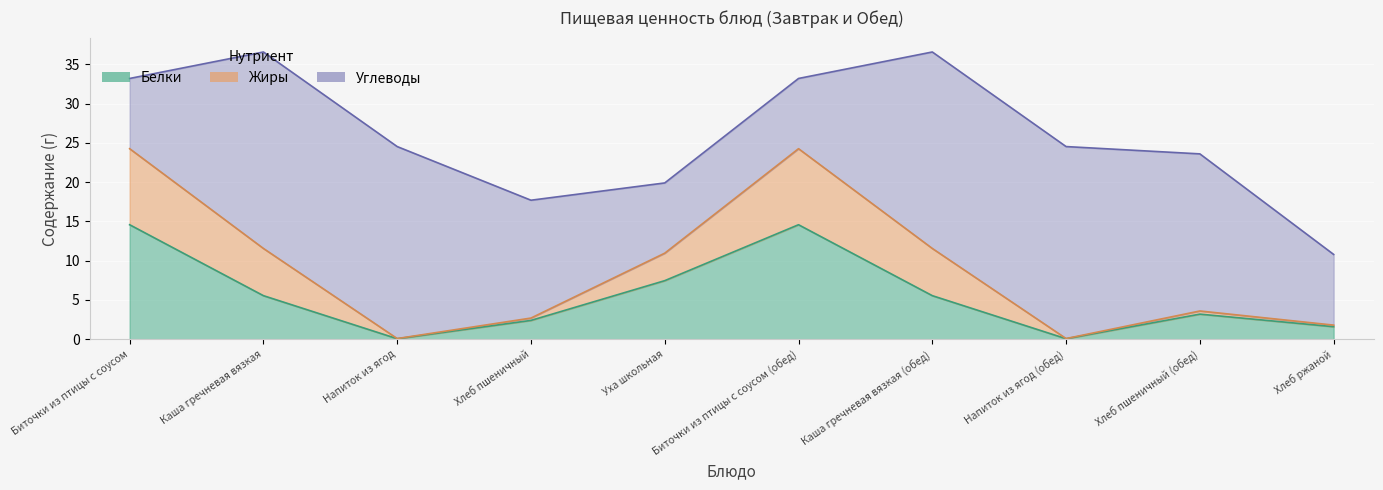

Reading right to left, what are all the values shown in this chart?

Белки: Хлеб ржаной=1.6	Хлеб пшеничный (обед)=3.2	Напиток из ягод (обед)=0.1	Каша гречневая вязкая (обед)=5.5	Биточки из птицы с соусом (обед)=14.6	Уха школьная=7.5	Хлеб пшеничный=2.4	Напиток из ягод=0.1	Каша гречневая вязкая=5.5	Биточки из птицы с соусом=14.6
Жиры: Хлеб ржаной=0.2	Хлеб пшеничный (обед)=0.4	Напиток из ягод (обед)=0.0	Каша гречневая вязкая (обед)=6.0	Биточки из птицы с соусом (обед)=9.7	Уха школьная=3.5	Хлеб пшеничный=0.3	Напиток из ягод=0.0	Каша гречневая вязкая=6.0	Биточки из птицы с соусом=9.7
Углеводы: Хлеб ржаной=9.0	Хлеб пшеничный (обед)=20.0	Напиток из ягод (обед)=24.4	Каша гречневая вязкая (обед)=25.0	Биточки из птицы с соусом (обед)=8.9	Уха школьная=8.9	Хлеб пшеничный=15.0	Напиток из ягод=24.4	Каша гречневая вязкая=25.0	Биточки из птицы с соусом=8.9